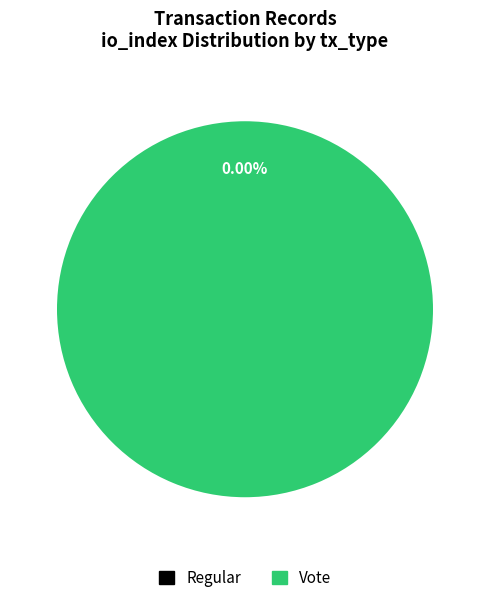

Which slice is the largest?

Vote